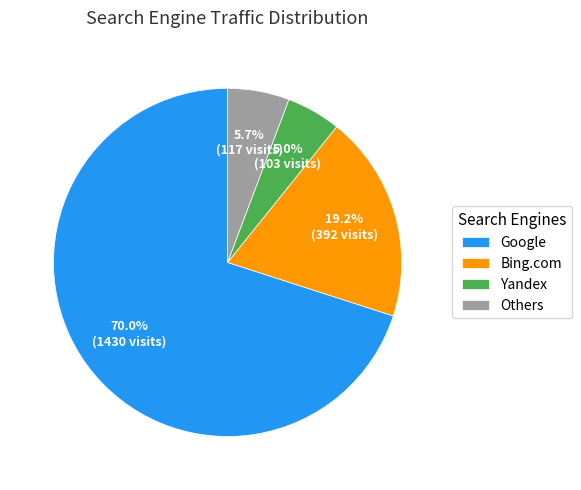

Which slice is the largest?

Google